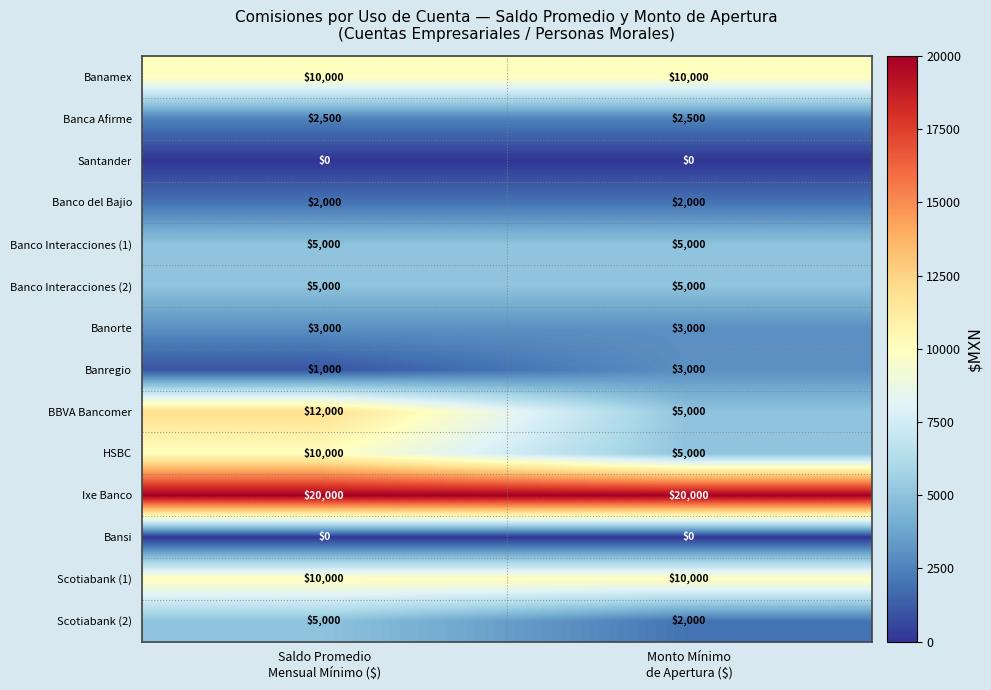

Reading right to left, list all the values displayed in this chart.

Banamex: 10000	10000
Banca Afirme: 2500	2500
Santander: 0	0
Banco del Bajio: 2000	2000
Banco Interacciones (1): 5000	5000
Banco Interacciones (2): 5000	5000
Banorte: 3000	3000
Banregio: 3000	1000
BBVA Bancomer: 5000	12000
HSBC: 5000	10000
Ixe Banco: 20000	20000
Bansi: 0	0
Scotiabank (1): 10000	10000
Scotiabank (2): 2000	5000